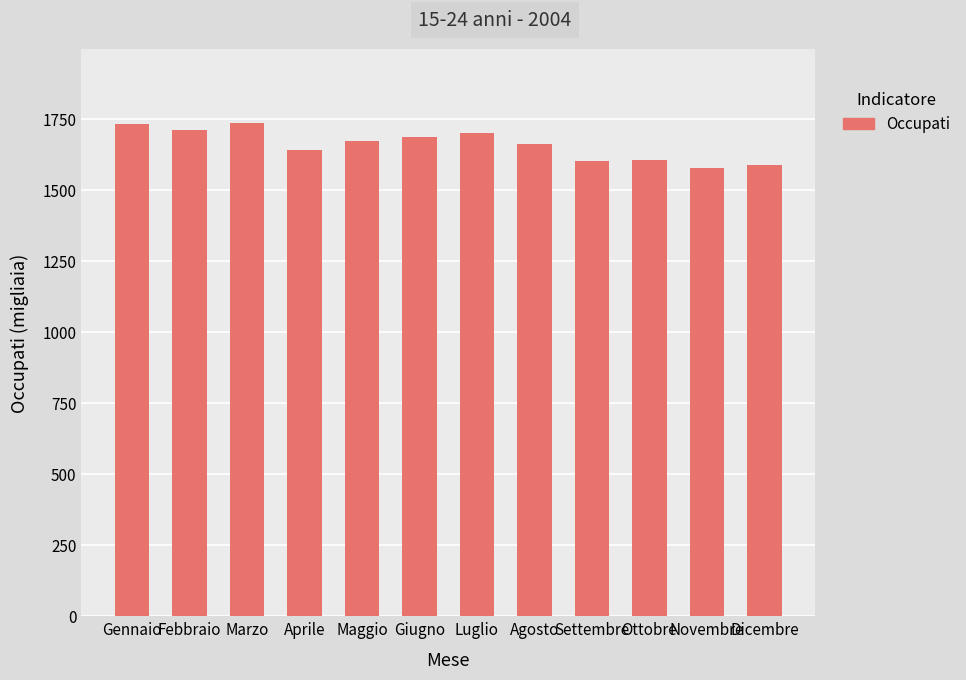

Read the value at Febbraio.

1713.1